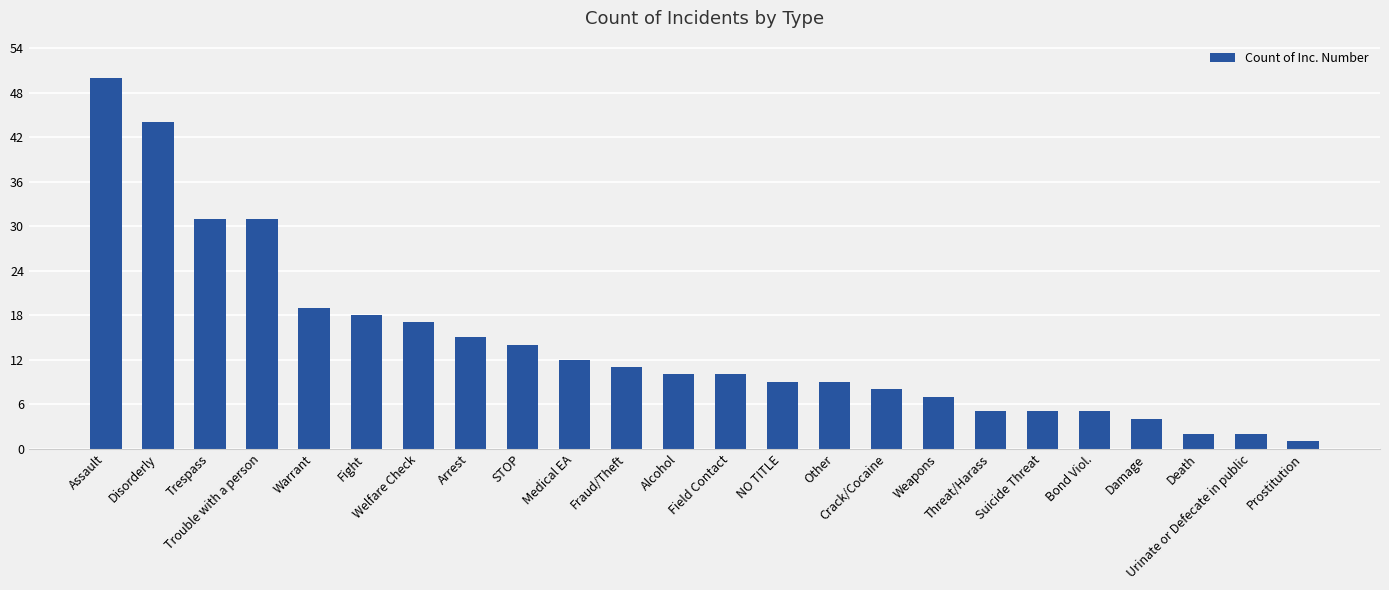

Which has a higher value, Threat/Harass or Field Contact?

Field Contact